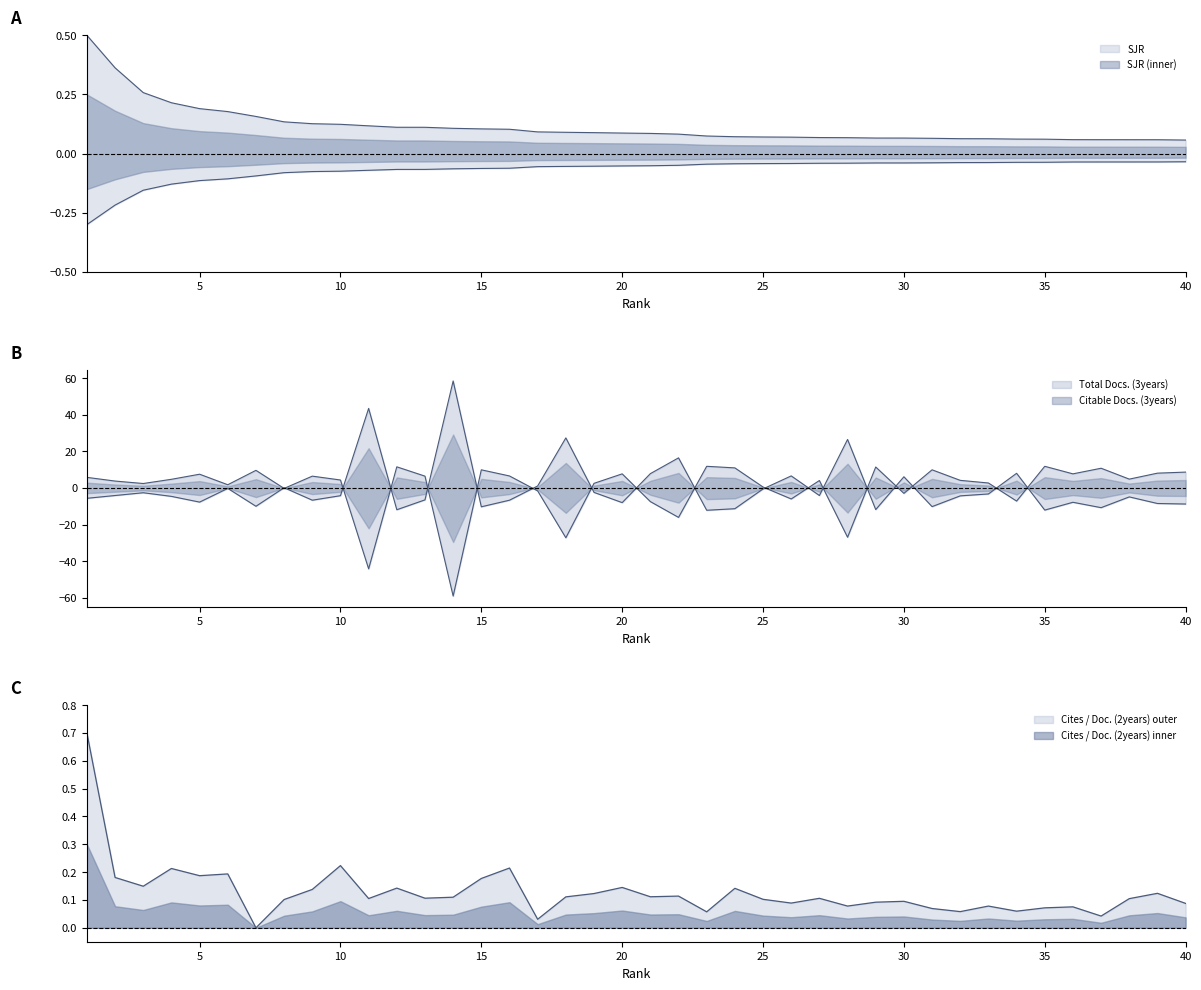

True or false: Total Docs. (3years) has a value of -8.0 at 20.

True